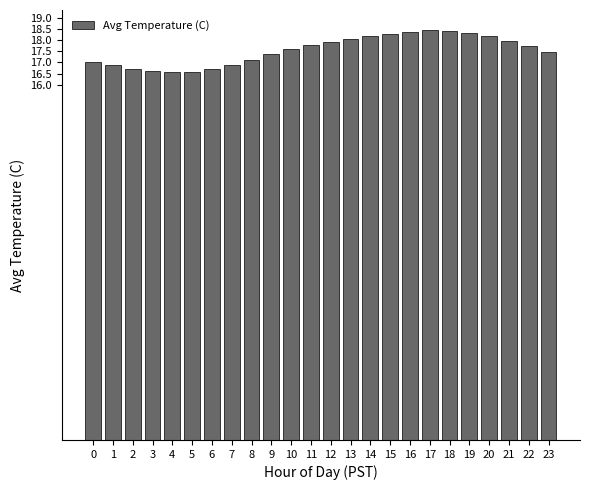

What is the value of the 15th bar from the left?

18.2